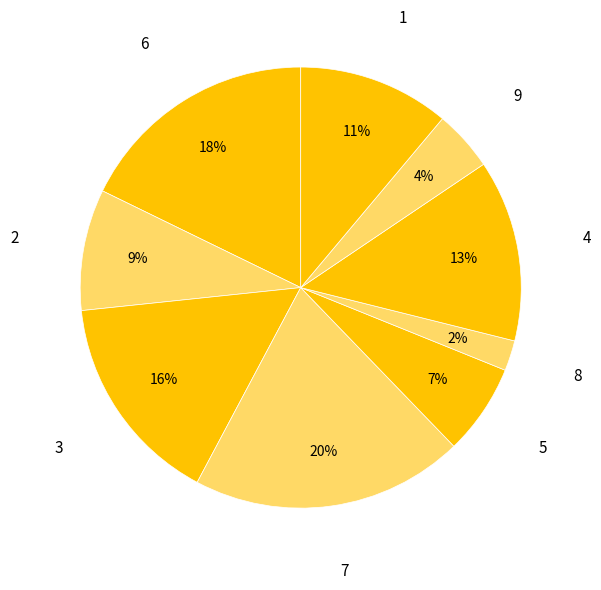

Rank the categories by value from highest to lowest.

7, 6, 3, 4, 1, 2, 5, 9, 8